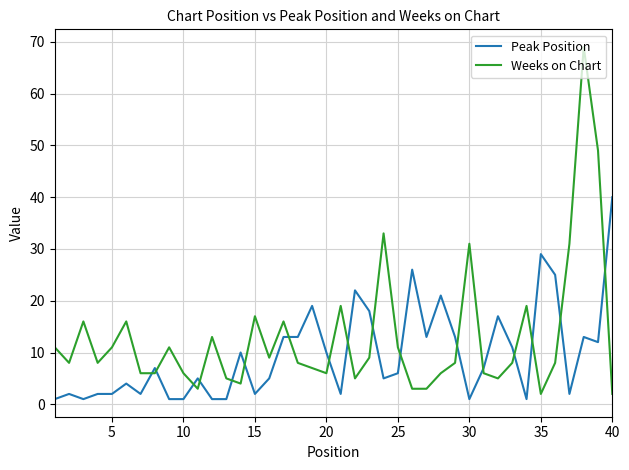

Reading right to left, transcribe all the data shown in this chart.

Peak Position: 40	12	13	2	25	29	1	11	17	7	1	13	21	13	26	6	5	18	22	2	10	19	13	13	5	2	10	1	1	5	1	1	7	2	4	2	2	1	2	1
Weeks on Chart: 2	49	69	31	8	2	19	8	5	6	31	8	6	3	3	11	33	9	5	19	6	7	8	16	9	17	4	5	13	3	6	11	6	6	16	11	8	16	8	11